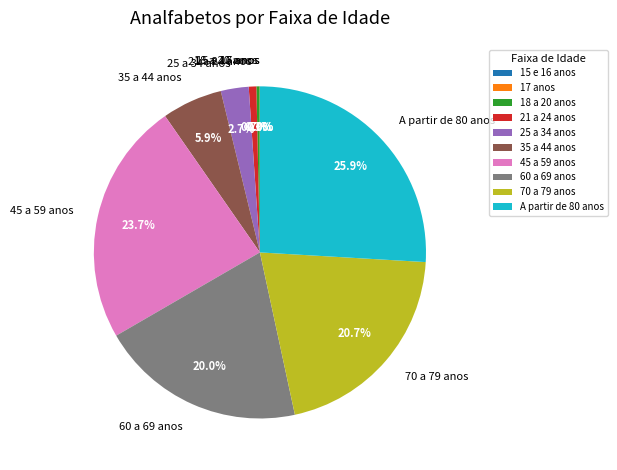

What is the ratio of the value at 21 a 24 anos to the value at 25 a 34 anos?

0.3